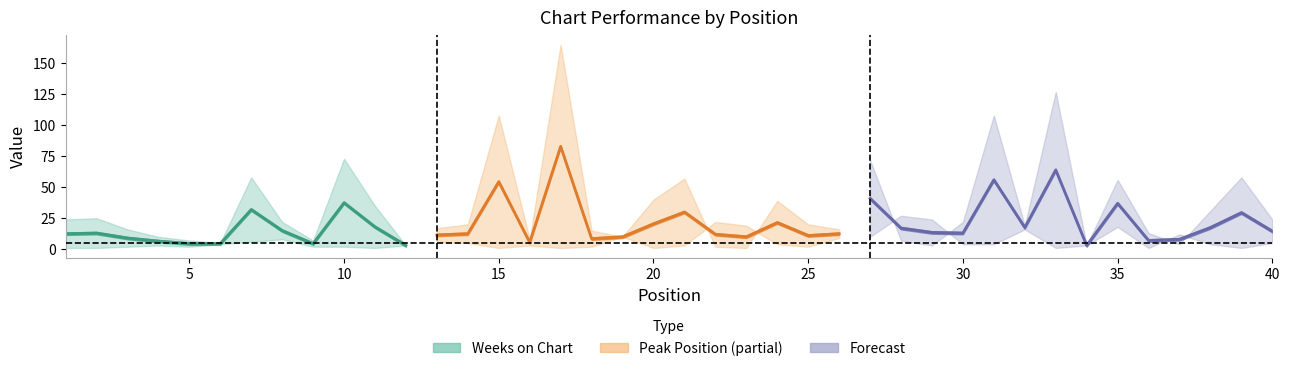

After their last crossing, which series has the higher values: Peak Position or Weeks on Chart?

Weeks on Chart